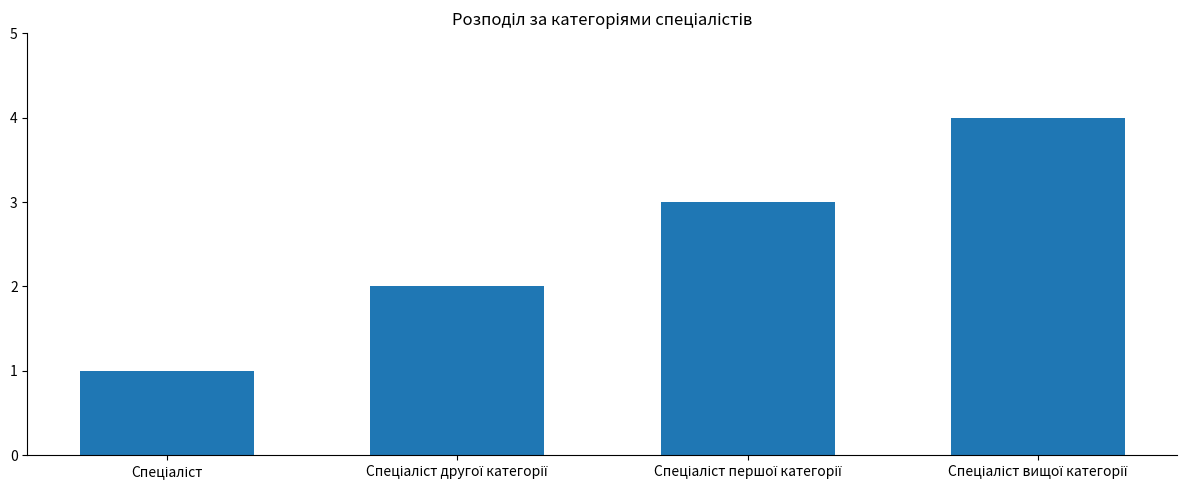

What is the sum of all values?

10